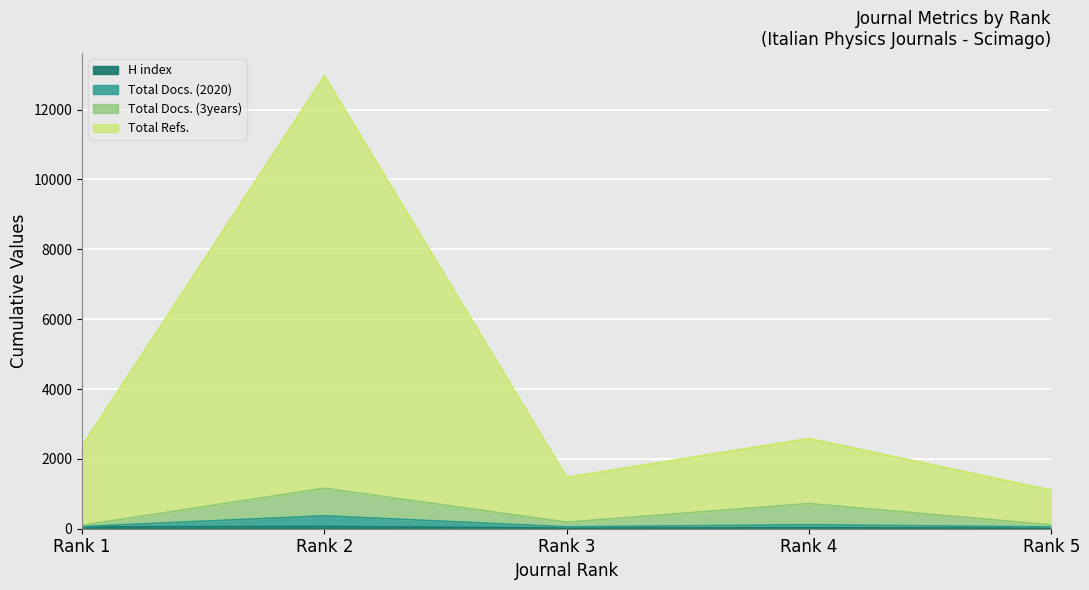

True or false: Total Docs. (3years) and Total Refs. intersect in this chart.

False